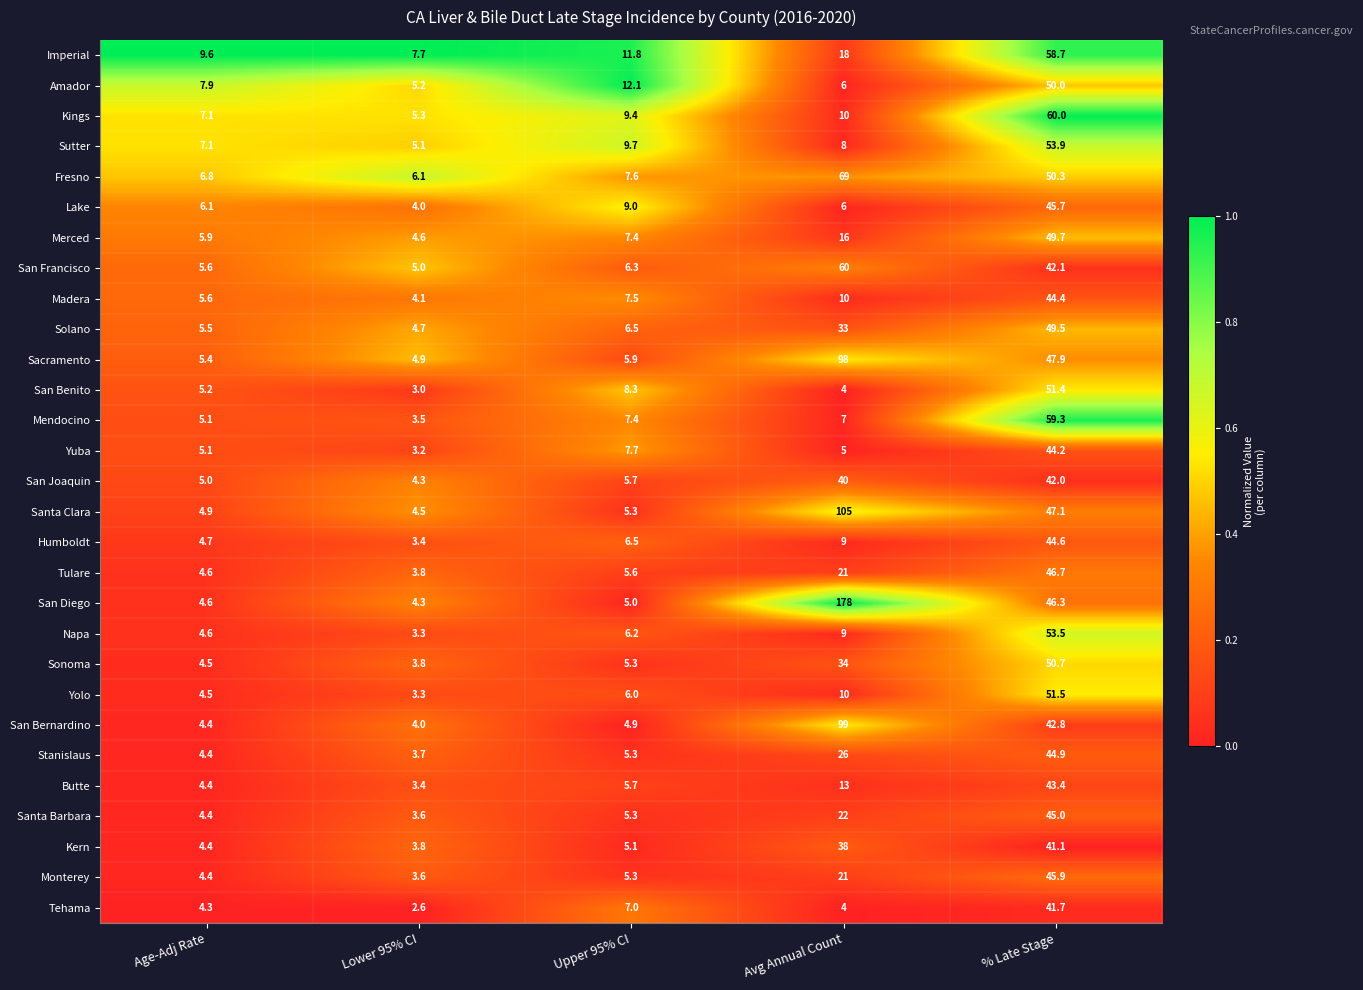

What is the difference between the highest and lowest values at Avg Annual Count?

174.0